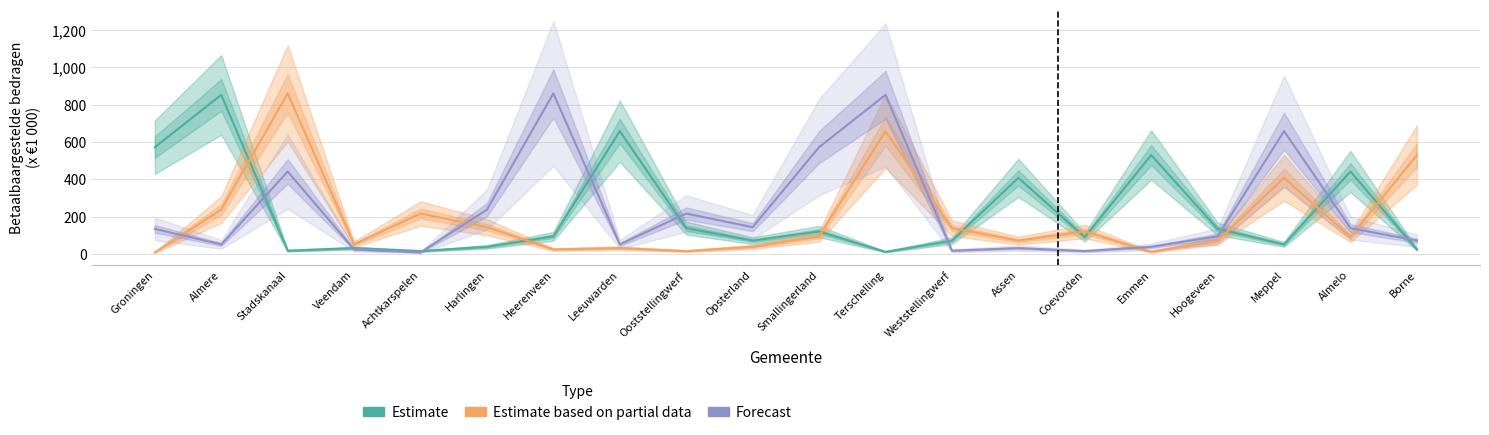

Between which two adjacent categories do Estimate and Forecast first intersect?

Almere and Stadskanaal